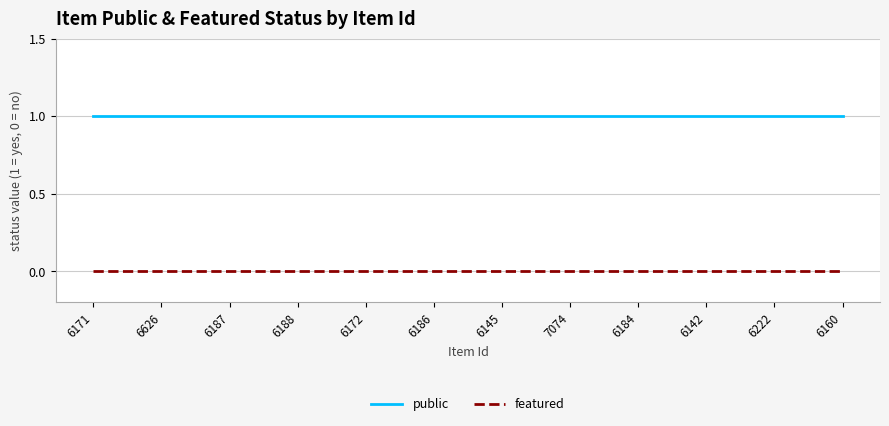

Count the number of categories in the chart.

12